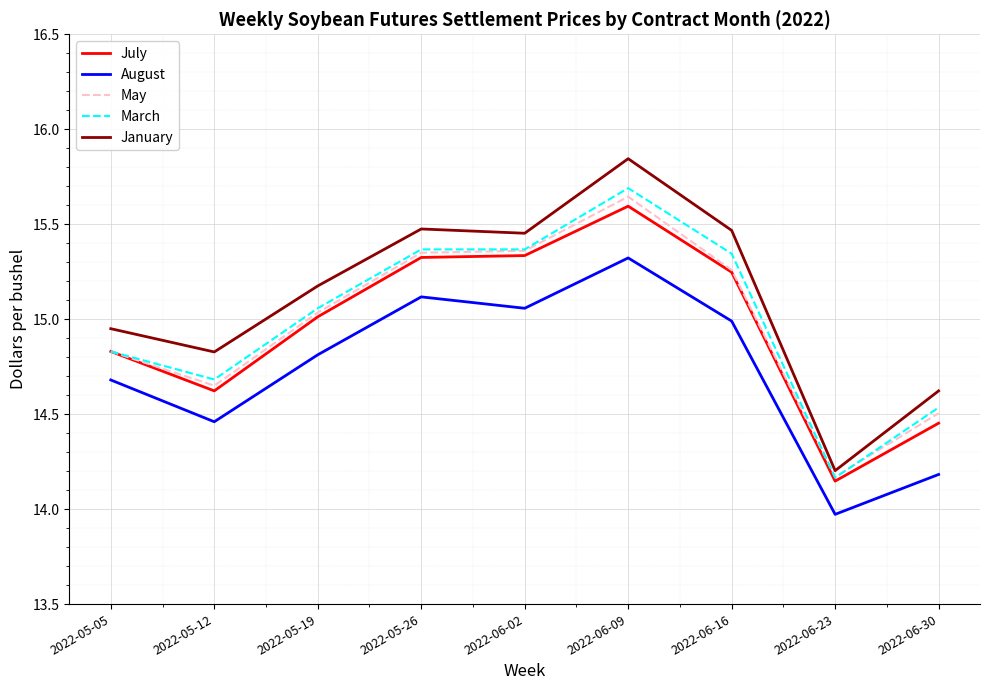

Between 2022-05-05 and 2022-05-26, which series saw the biggest shift?

March